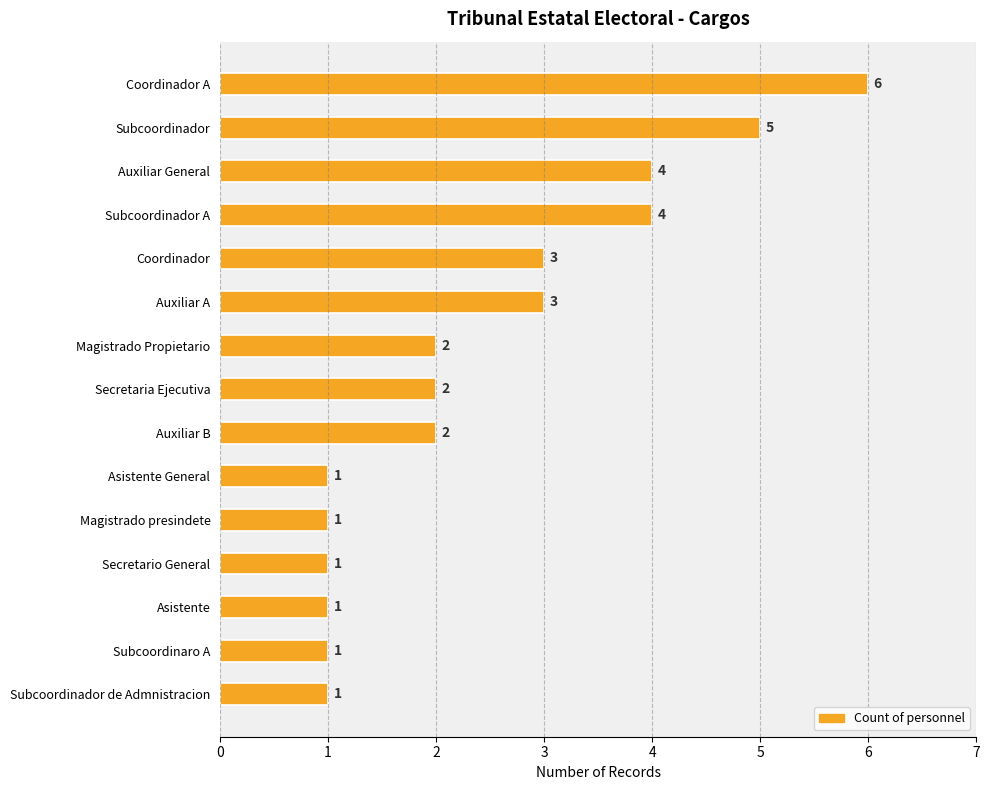

Count the values in the range 1 to 4.

13